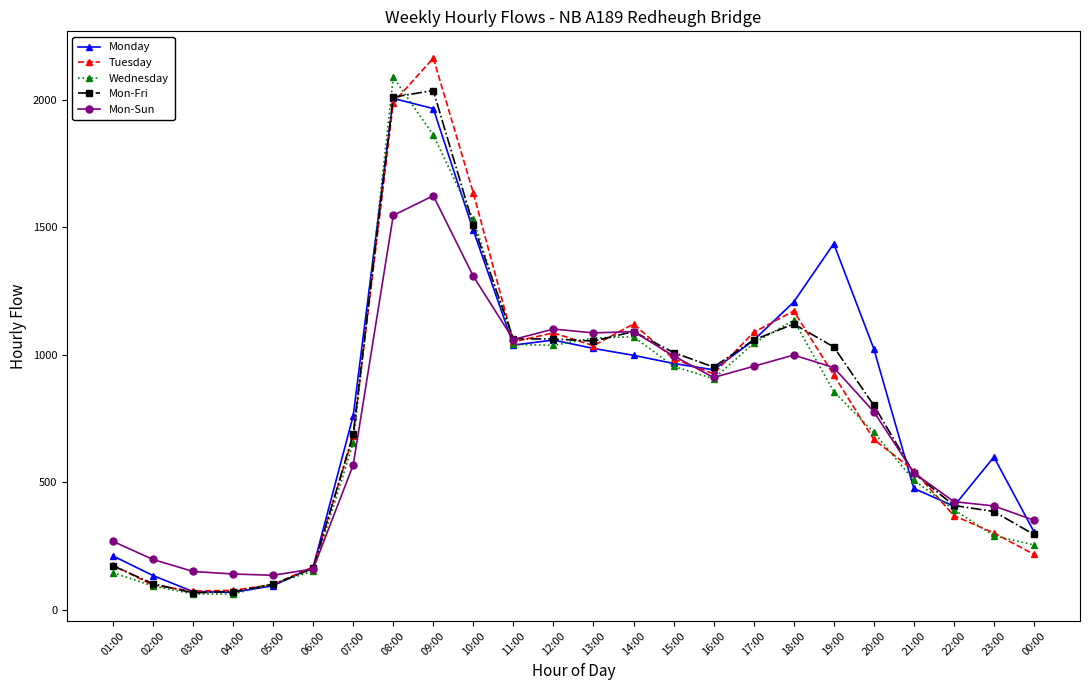

Is the value of Mon-Fri at 01:00 greater than the value of Monday at 03:00?

Yes